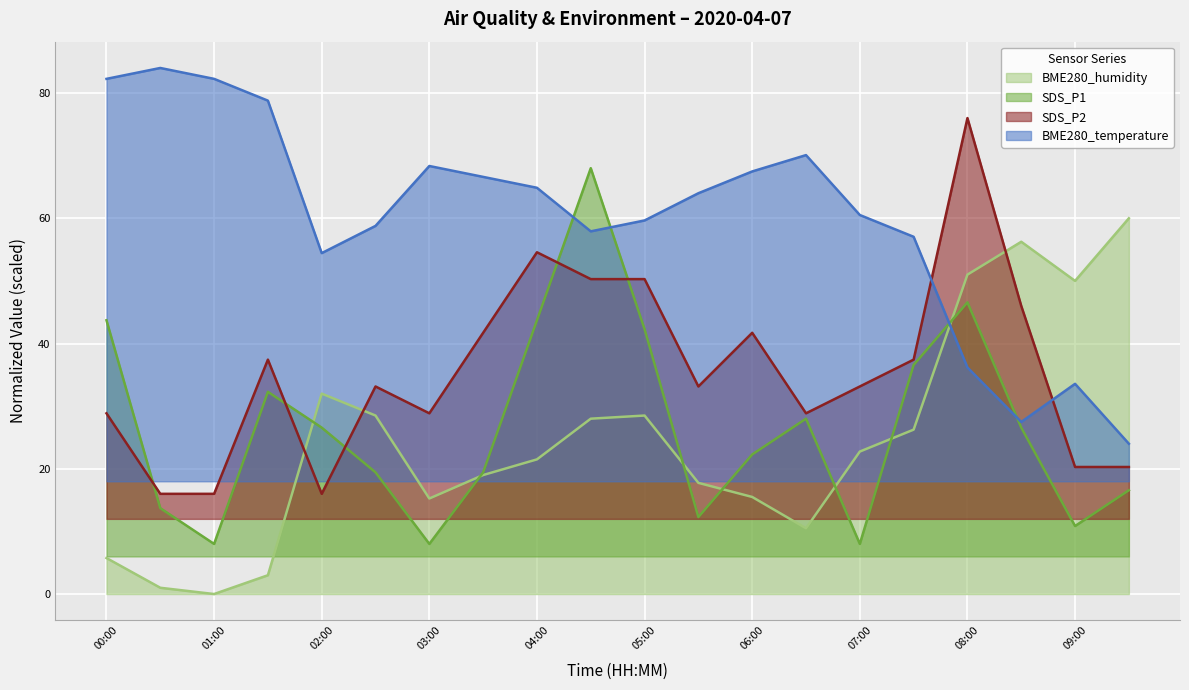

What position from the right is 04:30?

11